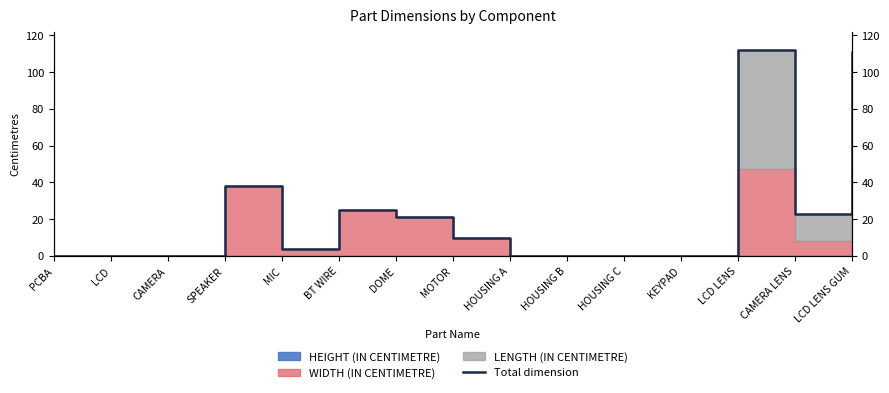

Reading left to right, extract all data points from this chart.

0	0	0	38	4	25	21	10	0	0	0	0	112	23	111